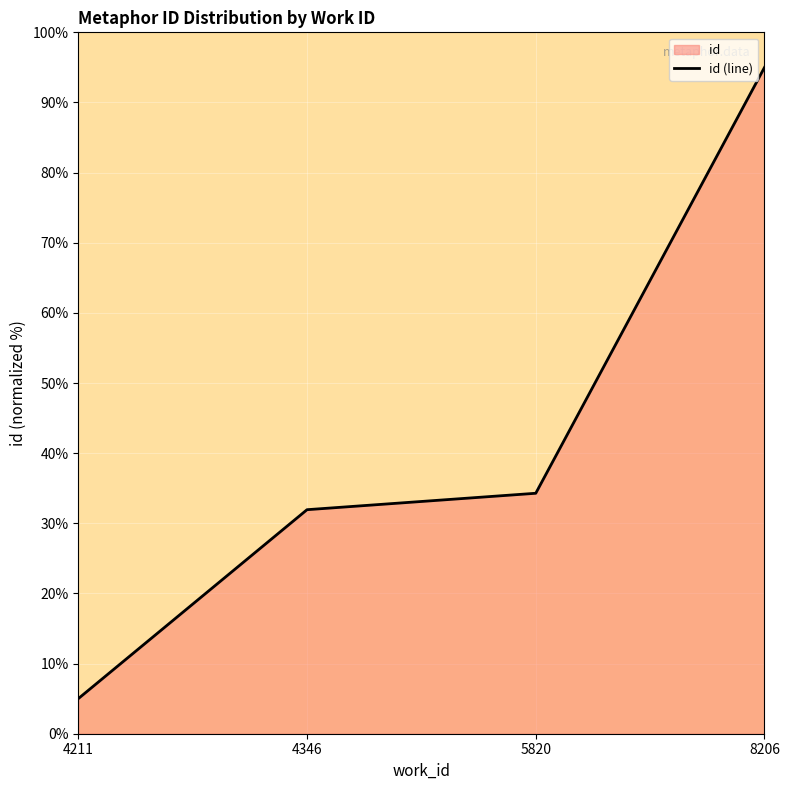

True or false: the data has more than 1 interior local peaks.

False